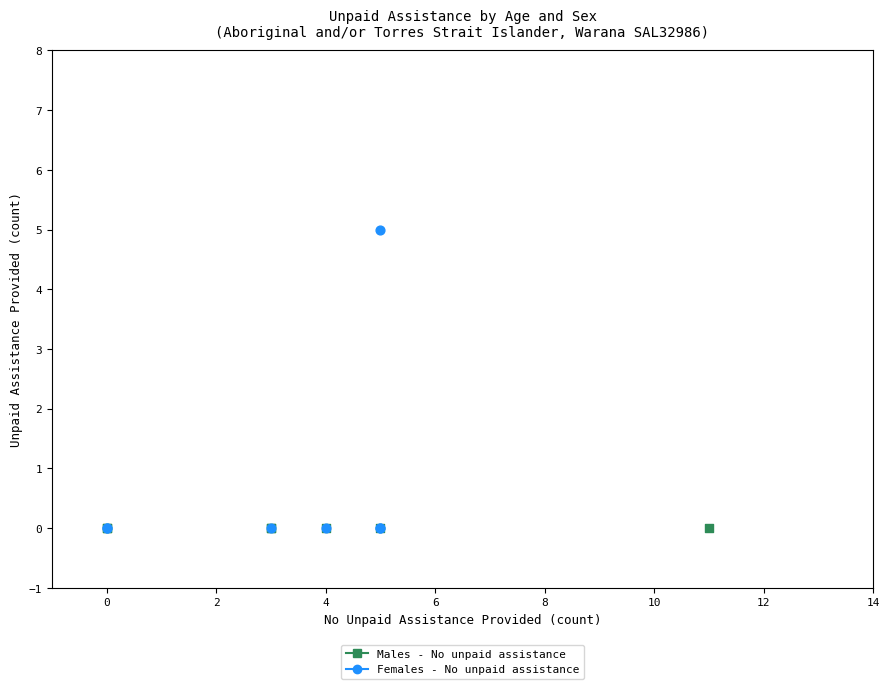

Which series reaches the maximum Y coordinate?

Females - No unpaid assistance